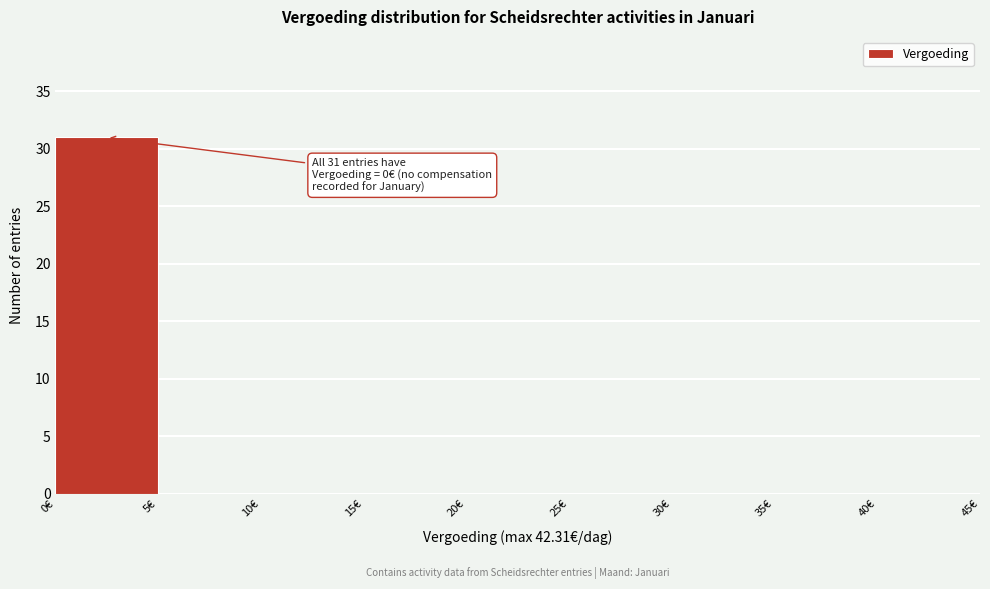

Over which range of the x-axis is the bar tallest?

0 to 5